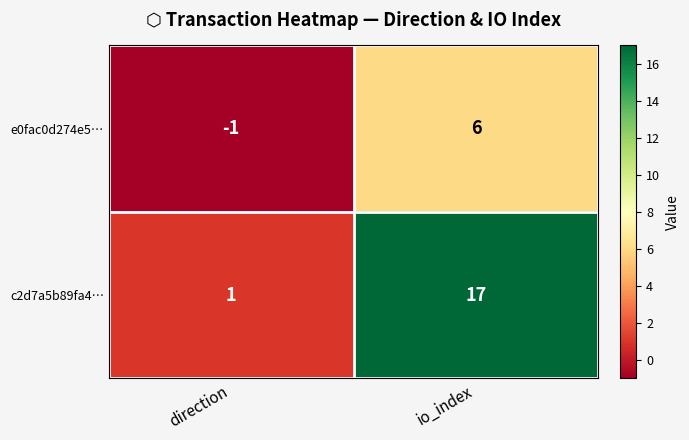

What is the greatest value displayed?

17